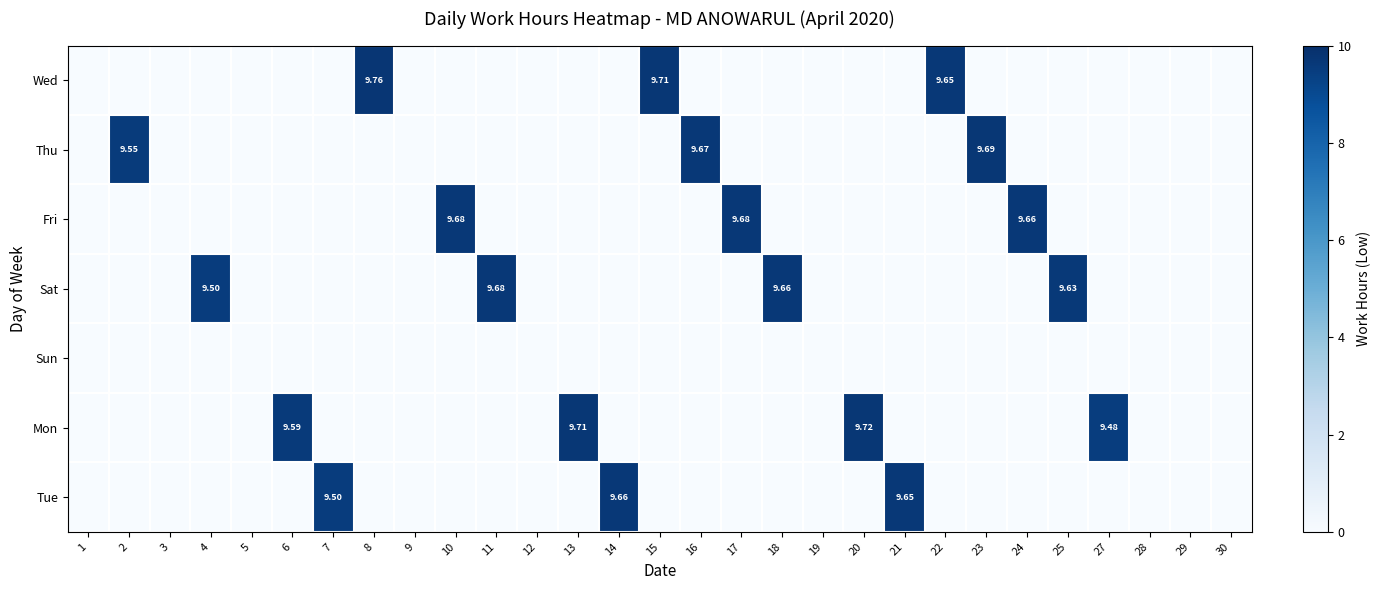

Which label corresponds to the smallest value in the chart?

1